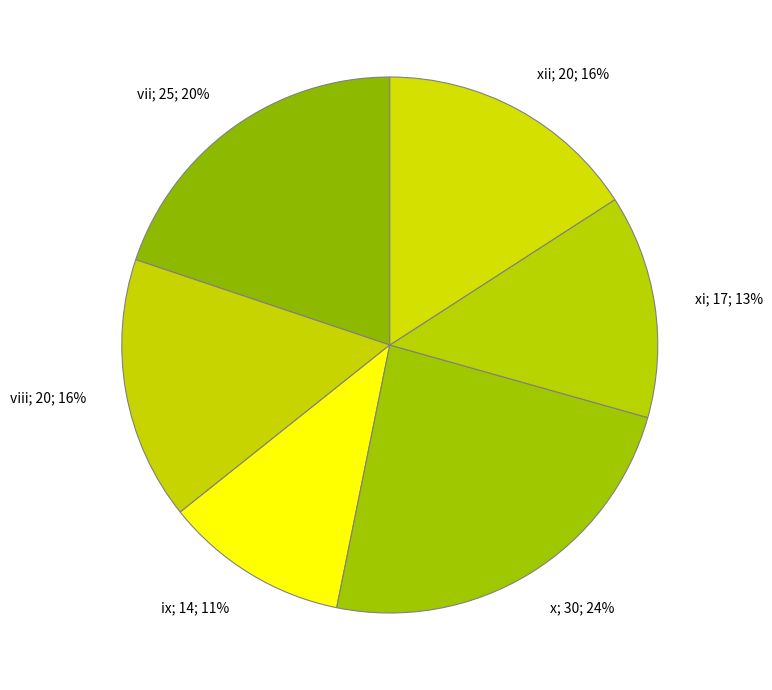

Which has a higher value, viii; 20; 16% or ix; 14; 11%?

viii; 20; 16%